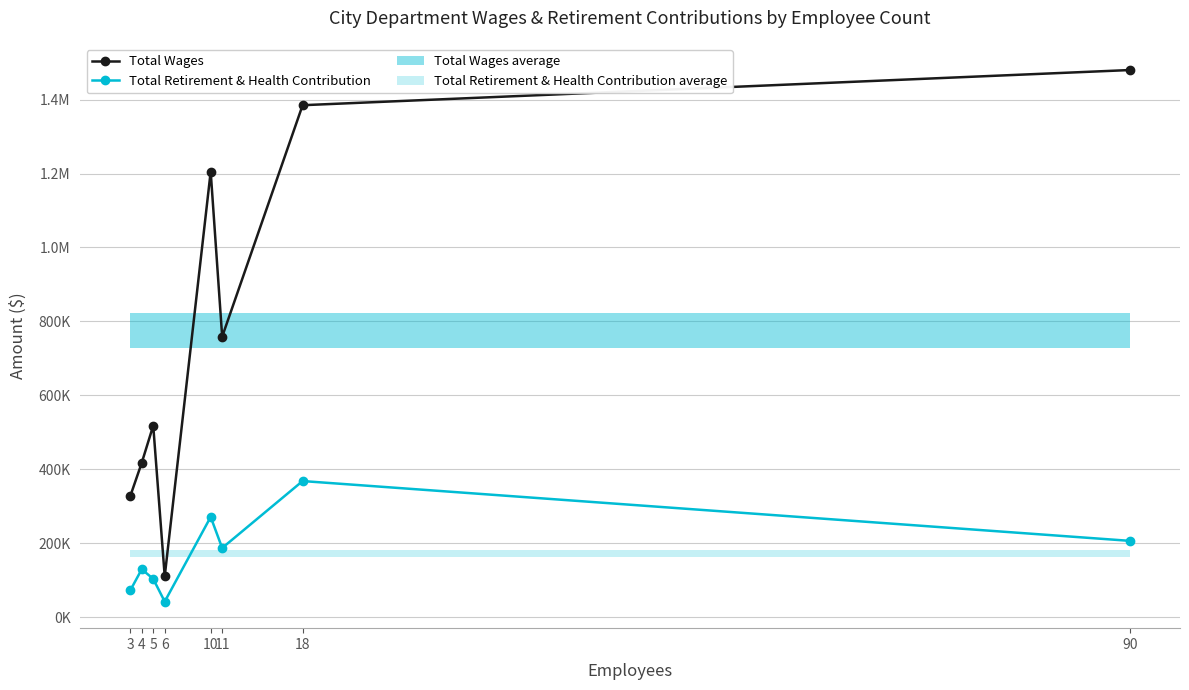

What is the lowest value of the Total Retirement & Health Contribution series?

42411